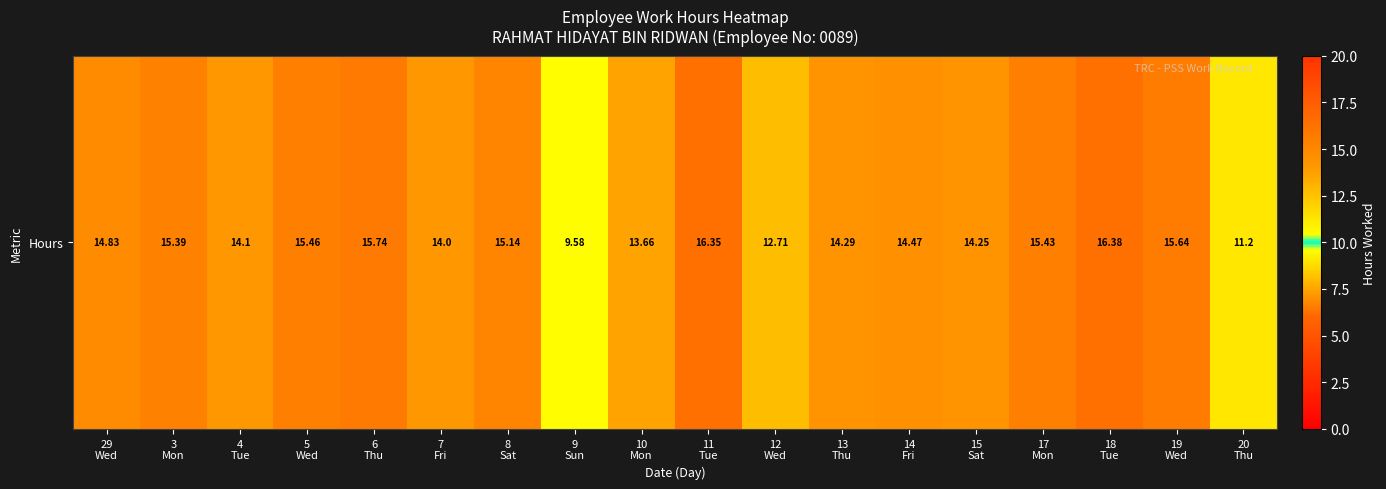

Rank the categories by value from highest to lowest.

18
Tue, 11
Tue, 6
Thu, 19
Wed, 5
Wed, 17
Mon, 3
Mon, 8
Sat, 29
Wed, 14
Fri, 13
Thu, 15
Sat, 4
Tue, 7
Fri, 10
Mon, 12
Wed, 20
Thu, 9
Sun